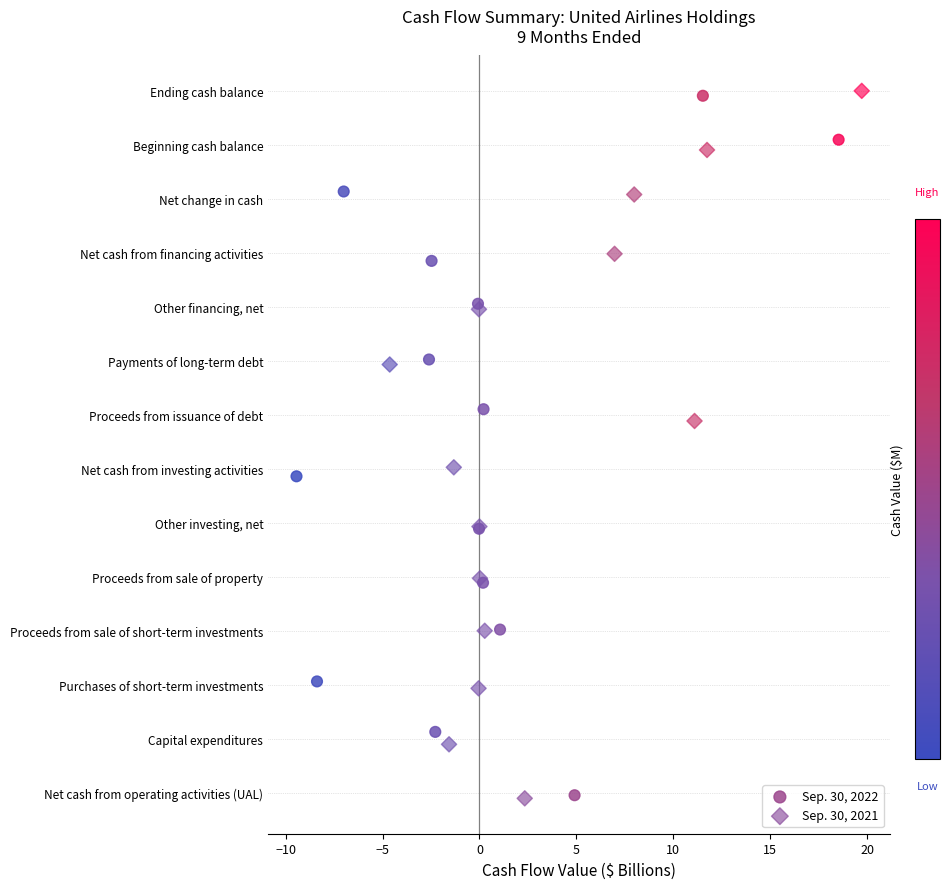

What are all the series names shown in the legend?

Sep. 30, 2022, Sep. 30, 2021